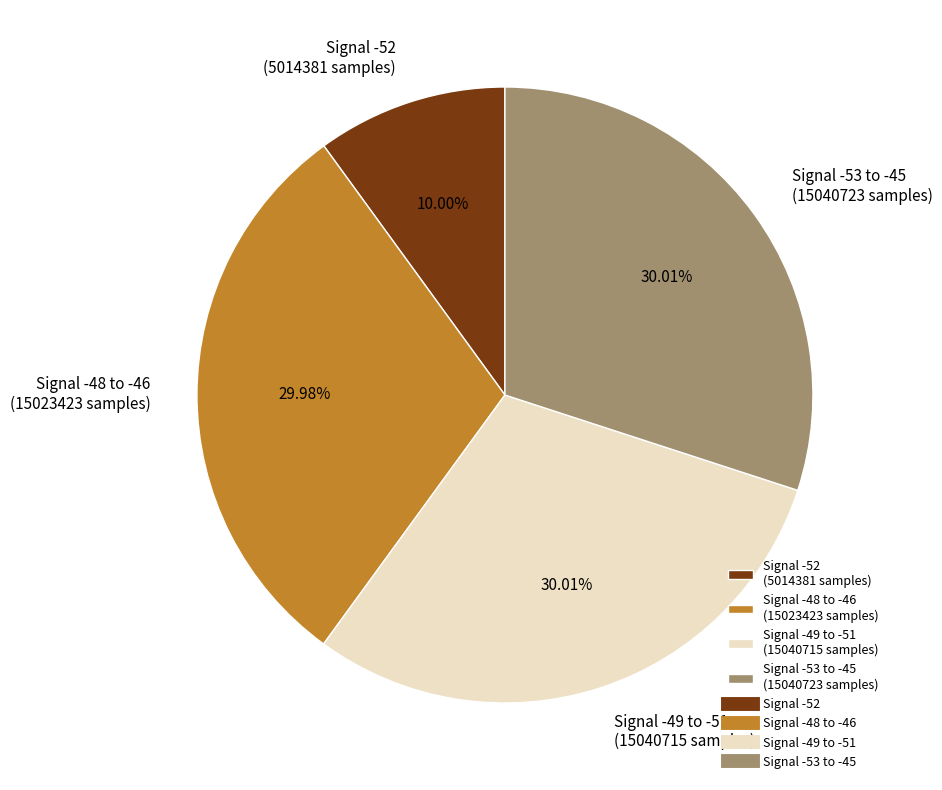

Is there any slice that represents more than half of the pie?

No